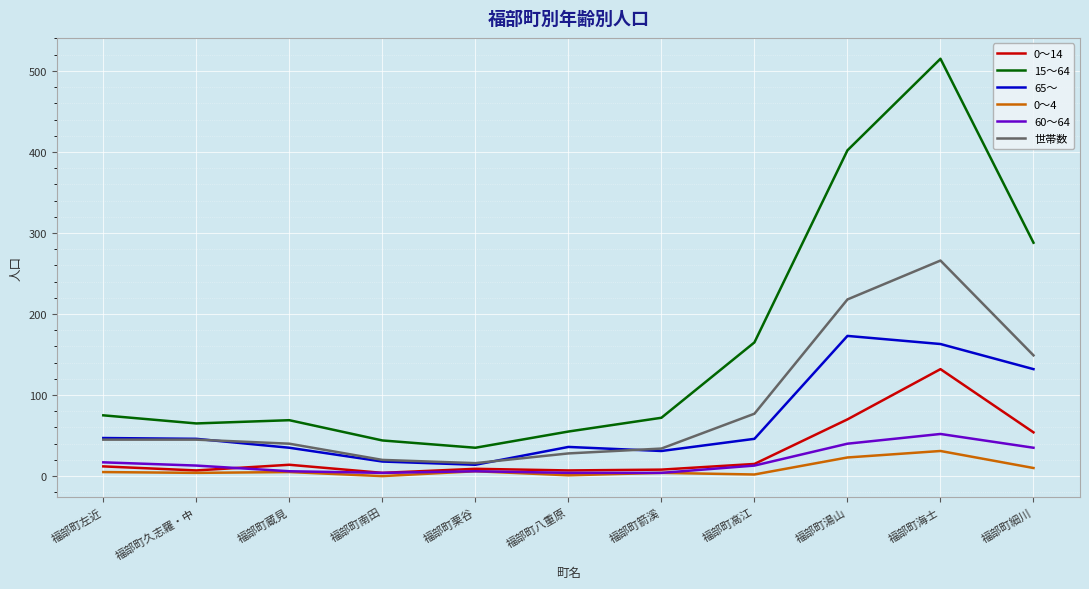

Where is 世帯数 nearest to the value 141?

福部町細川